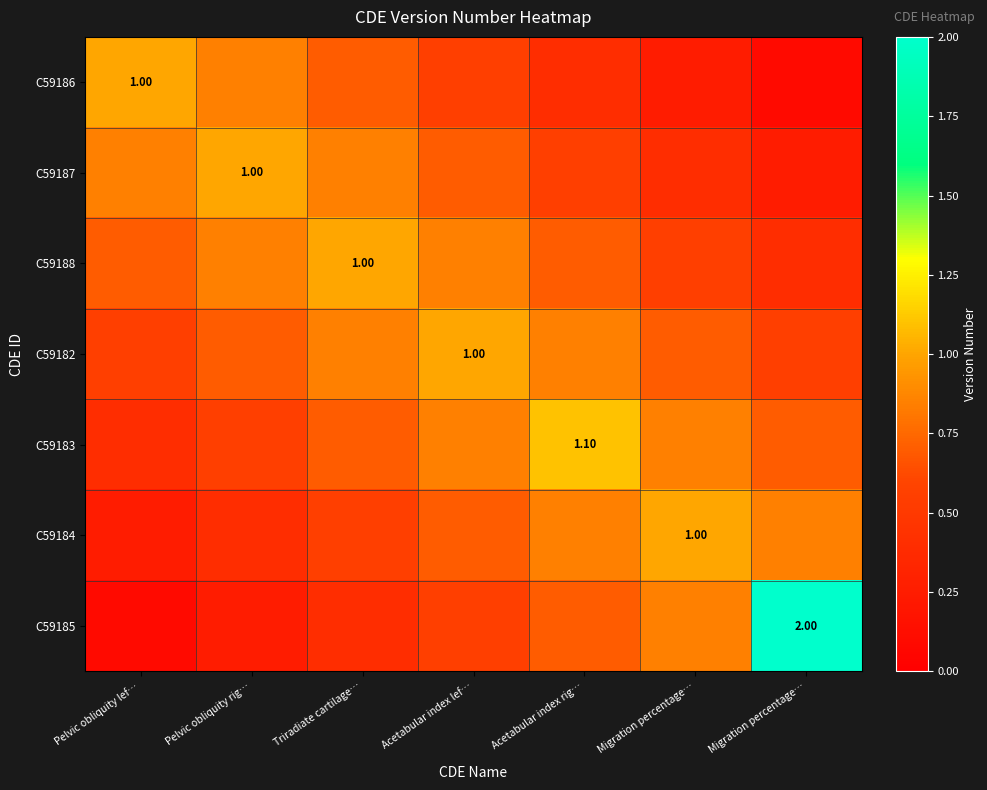

What is the sum of all C59186 values?

3.9